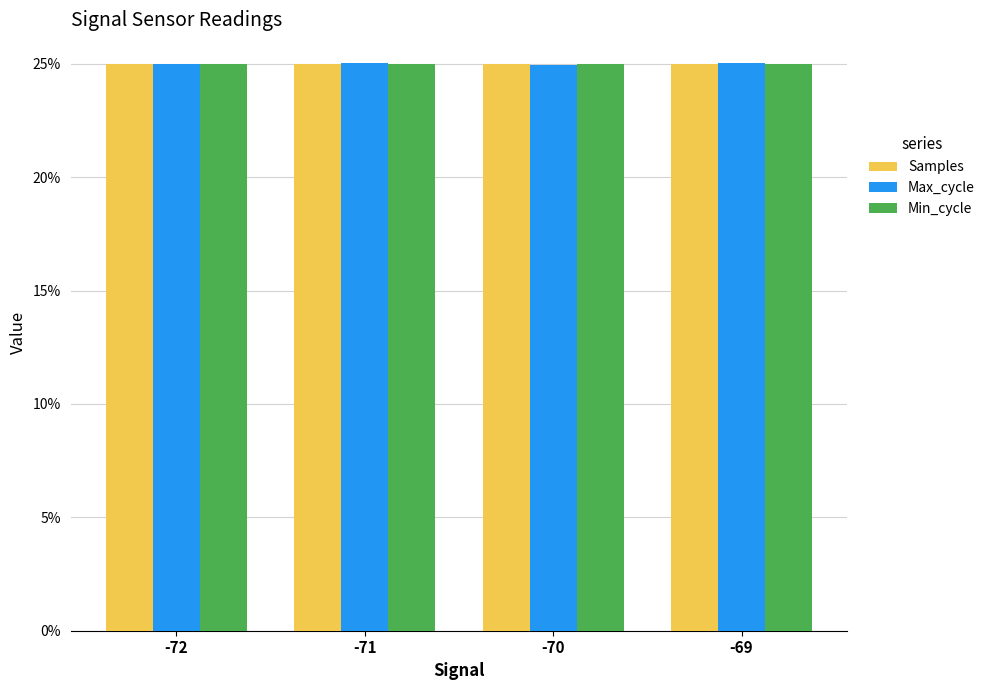

Does the chart contain any negative values?

No